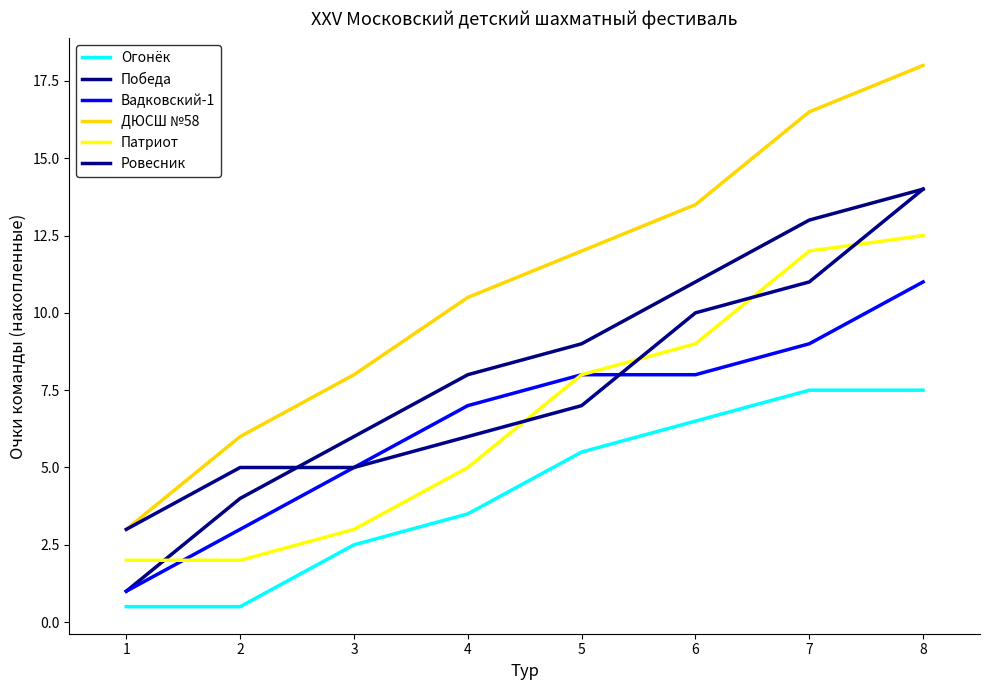

What is the value of the ДЮСШ №58 point at the 1st from the left?

3.0